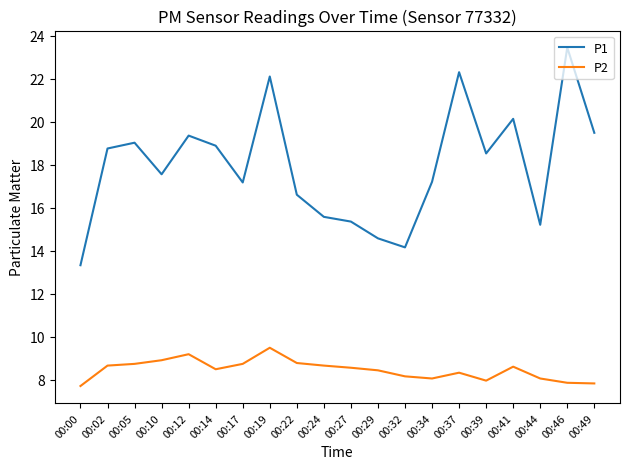

At which label does P2 reach its peak?

00:19